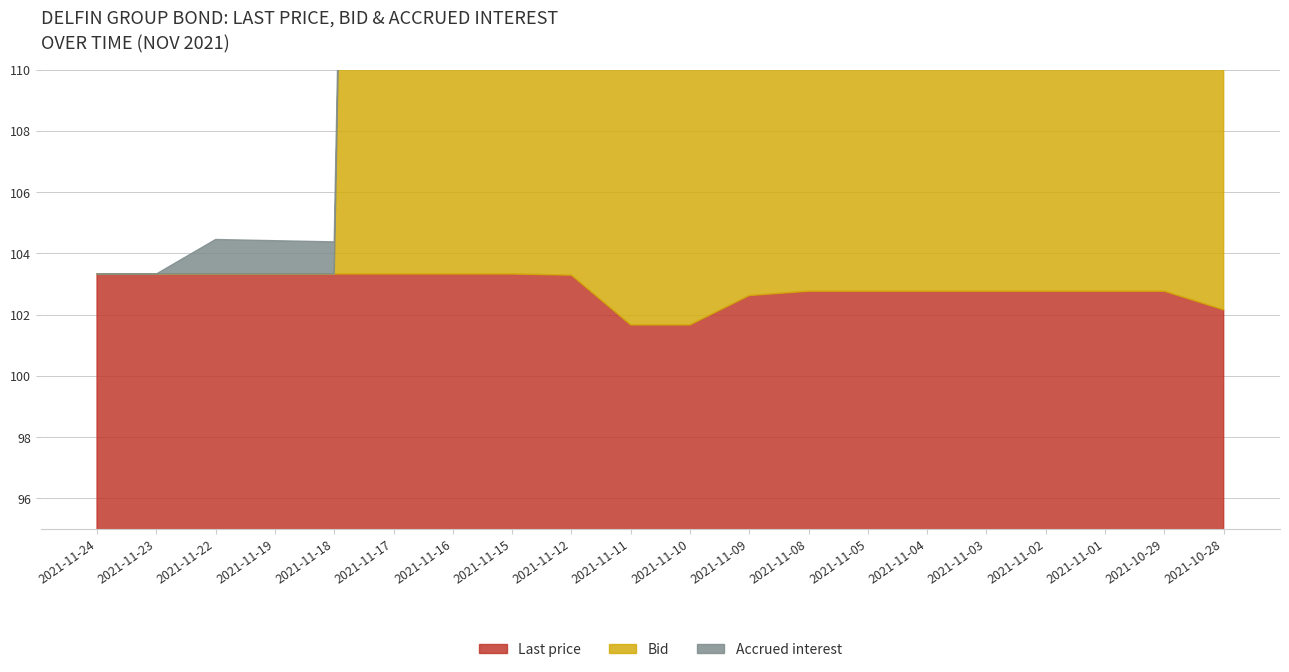

Which series has the largest total across all categories?

Last price